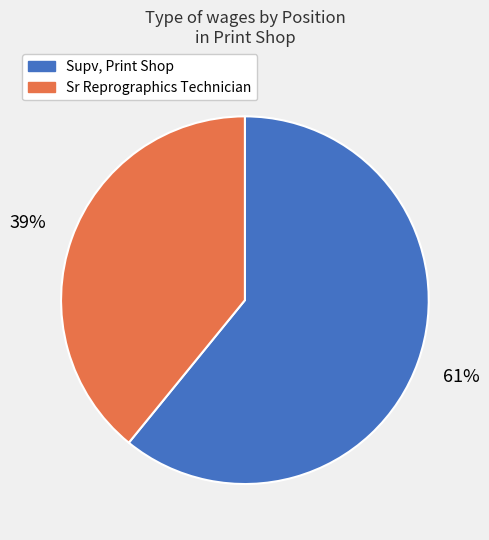

What percentage is the Sr Reprographics Technician slice, to the nearest percent?

39%